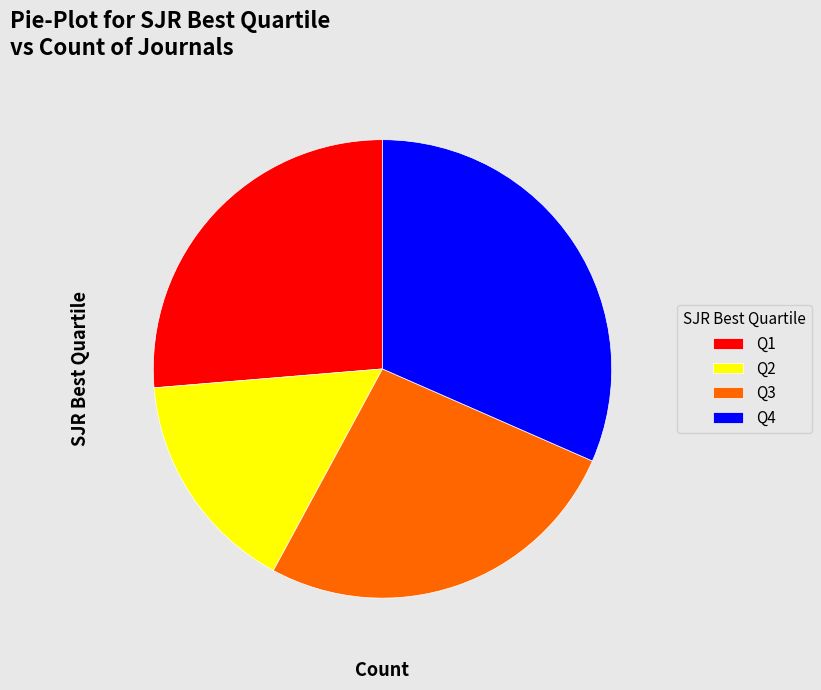

Does Q4 account for over 50% of the chart?

No